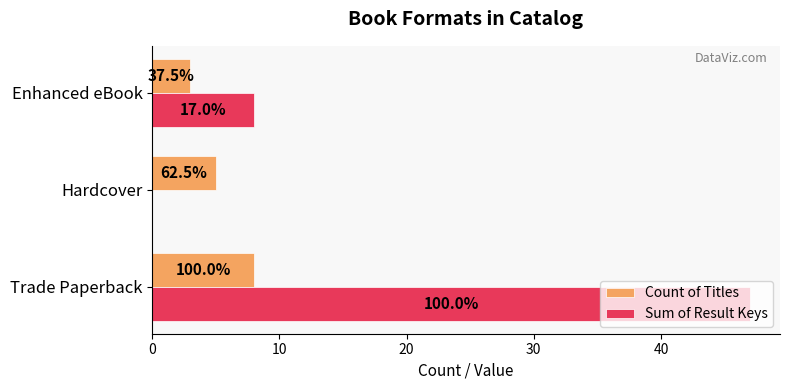

What are all the series names shown in the legend?

Count of Titles, Sum of Result Keys